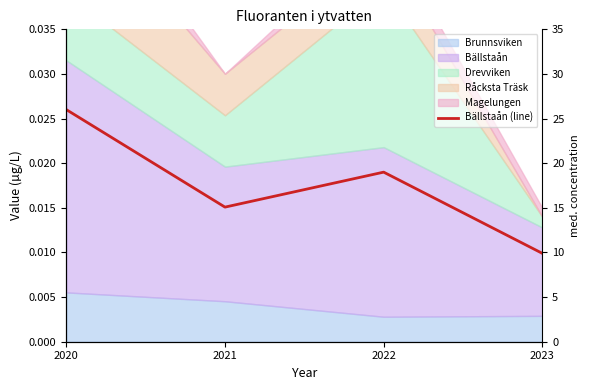

At which category does the data reach its first local valley?

2021